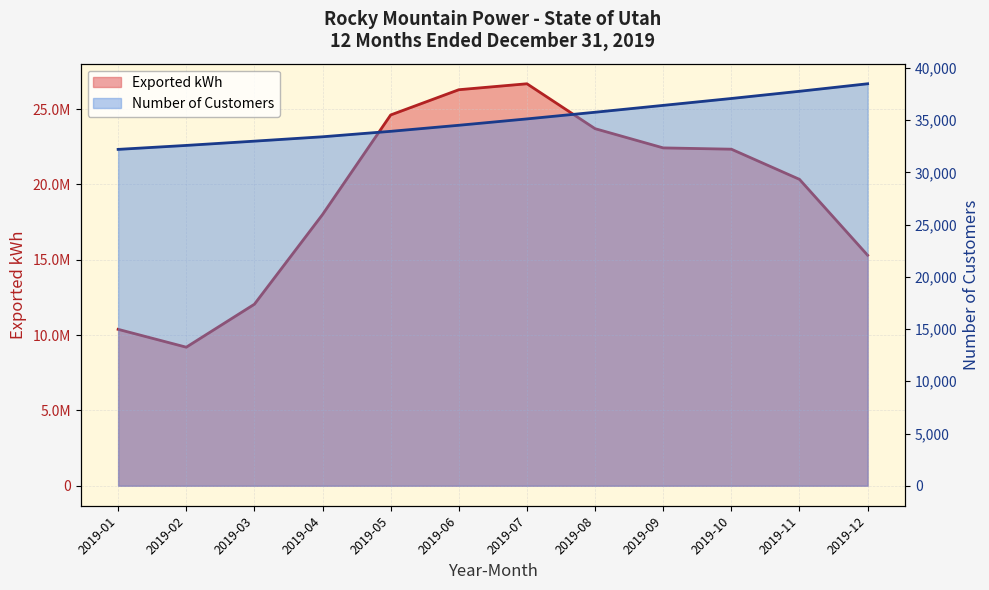

Between 2019-06 and 2019-09, which series saw the biggest shift?

Exported kWh